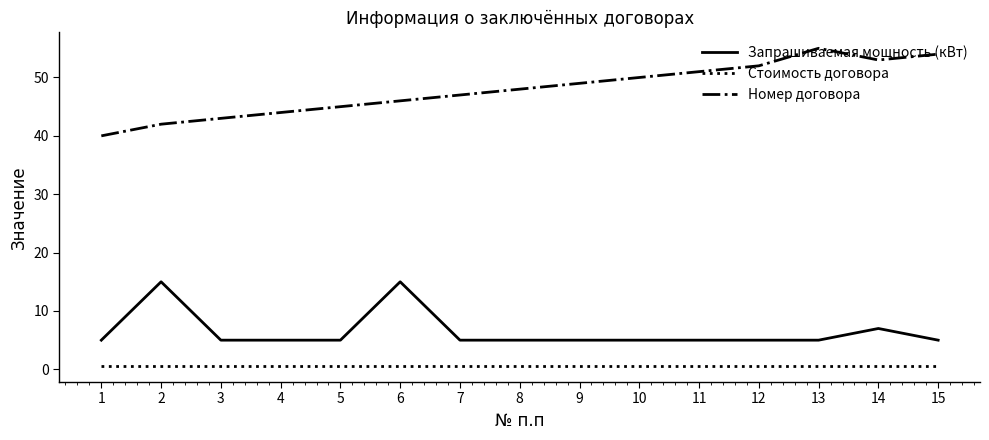

Between 4 and 13, which series saw the biggest shift?

Номер договора